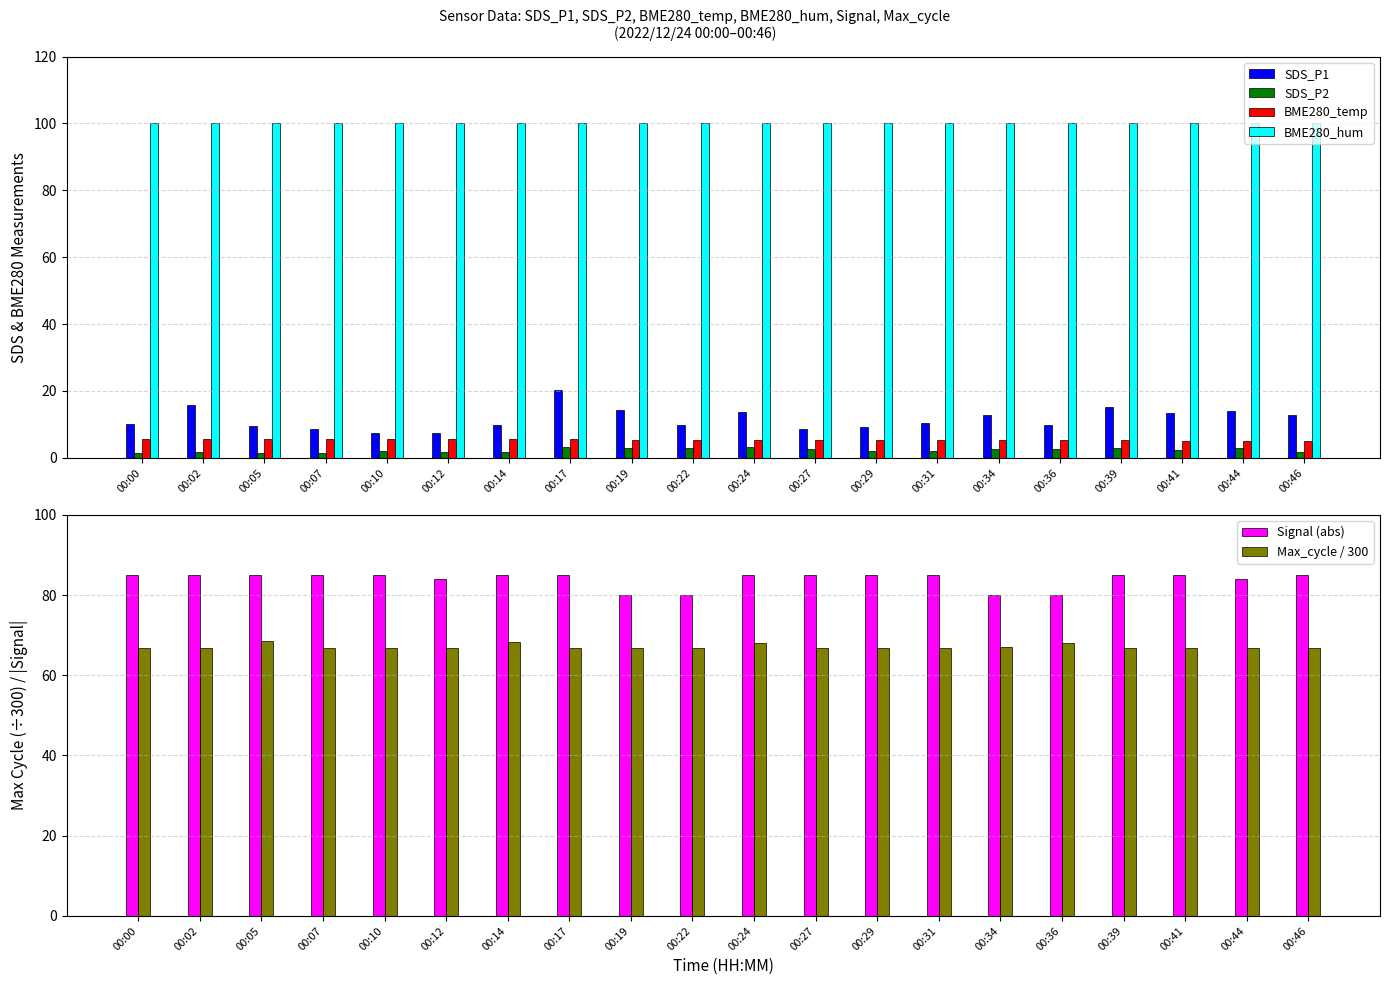

How many bars are there in total?

120